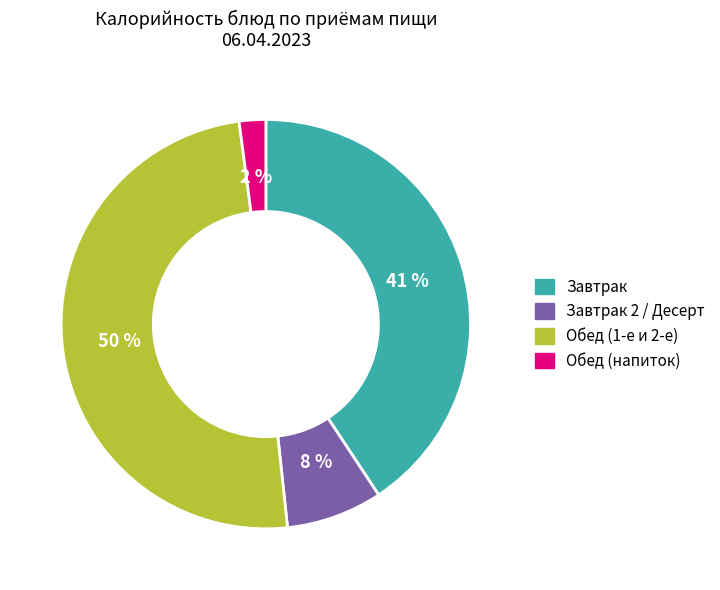

Is there a majority slice in this chart?

No